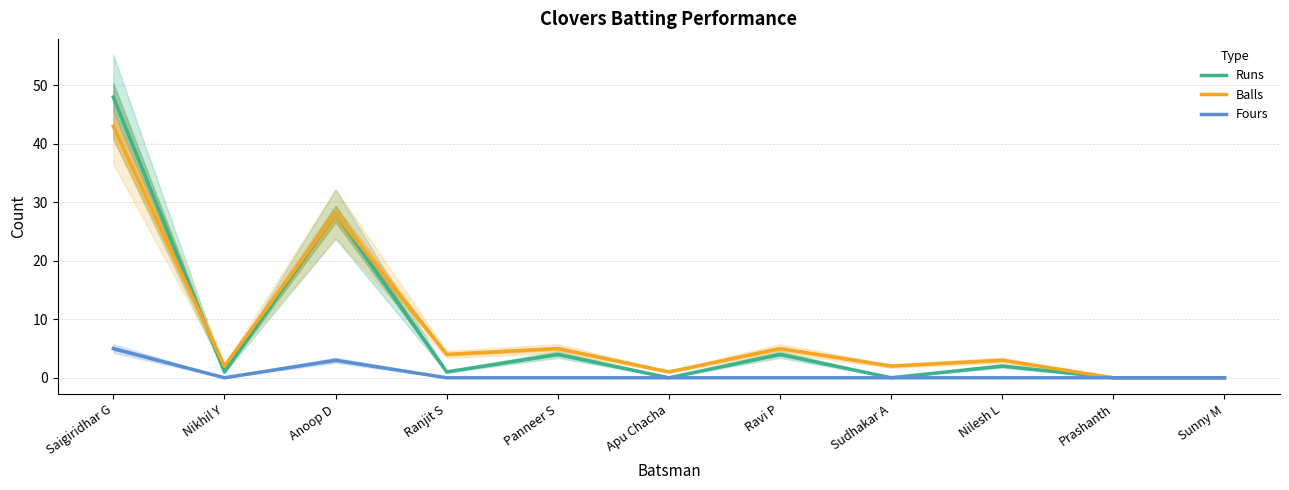

What is the label of the 5th point from the right?

Ravi P